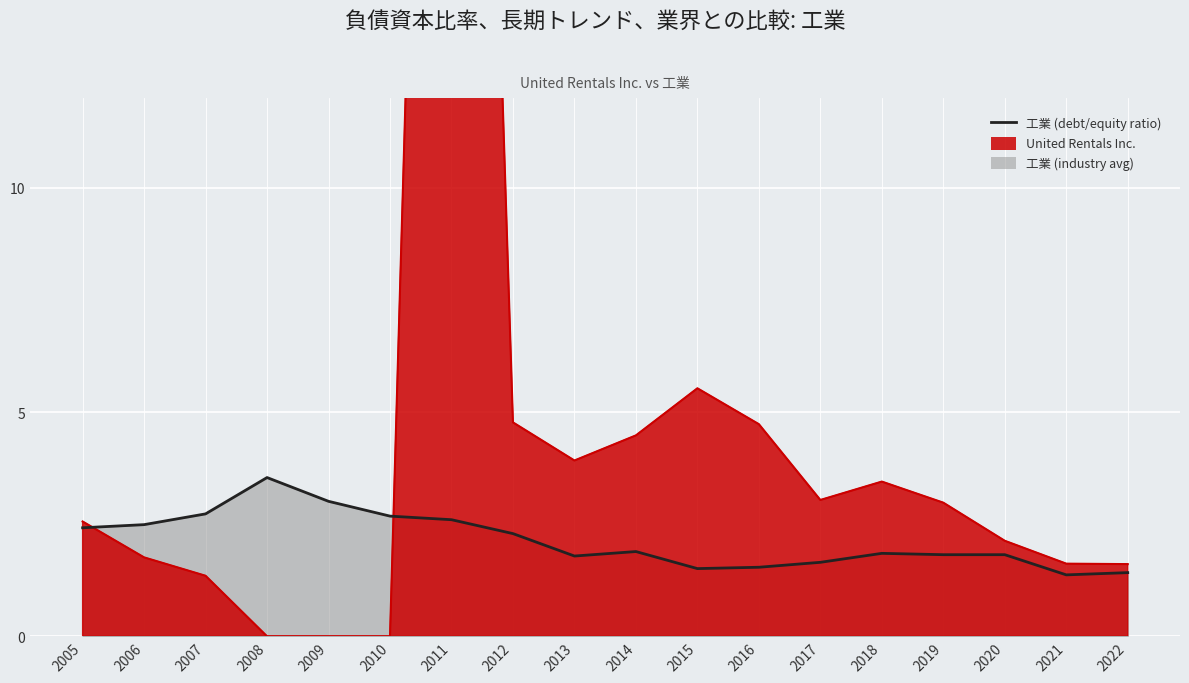

What is the maximum value shown in the chart?

47.5